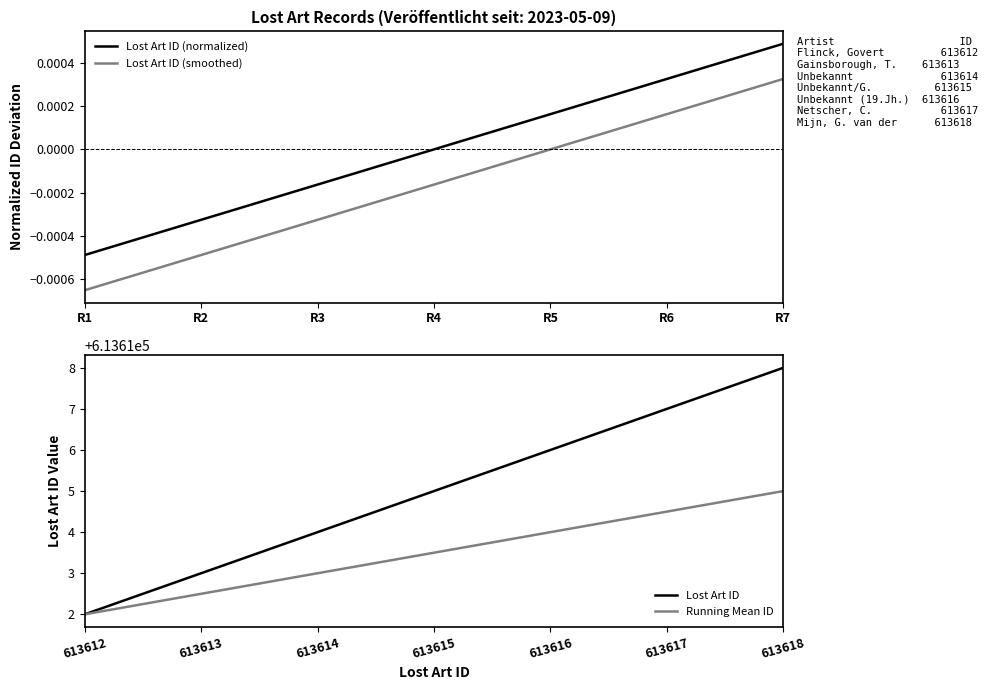

Does the chart have visible grid lines?

No